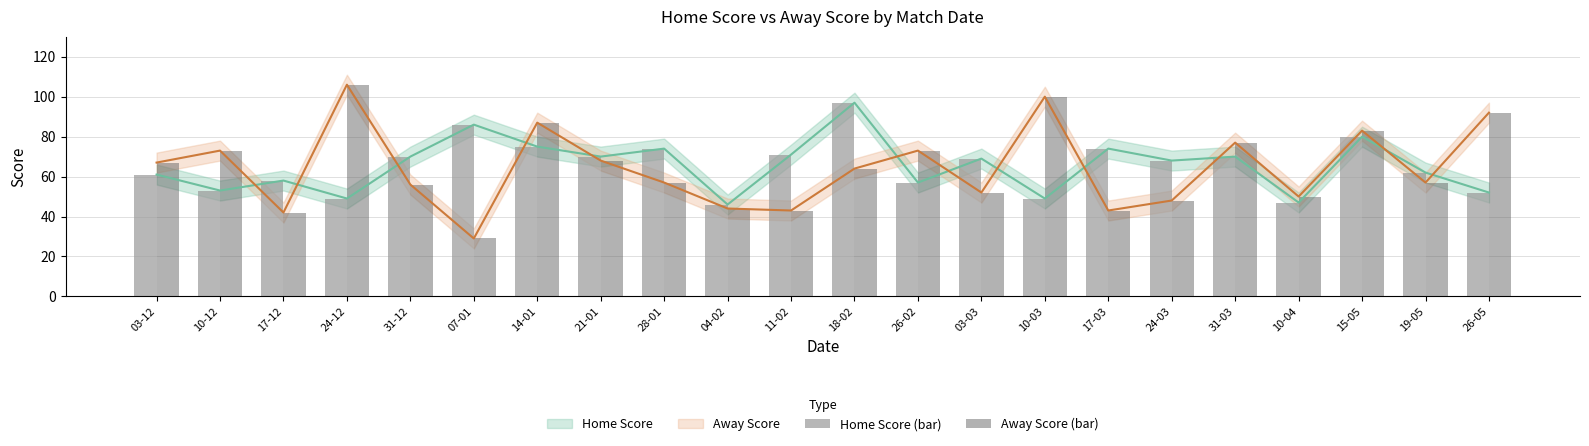

How many distinct data groups are displayed?

2